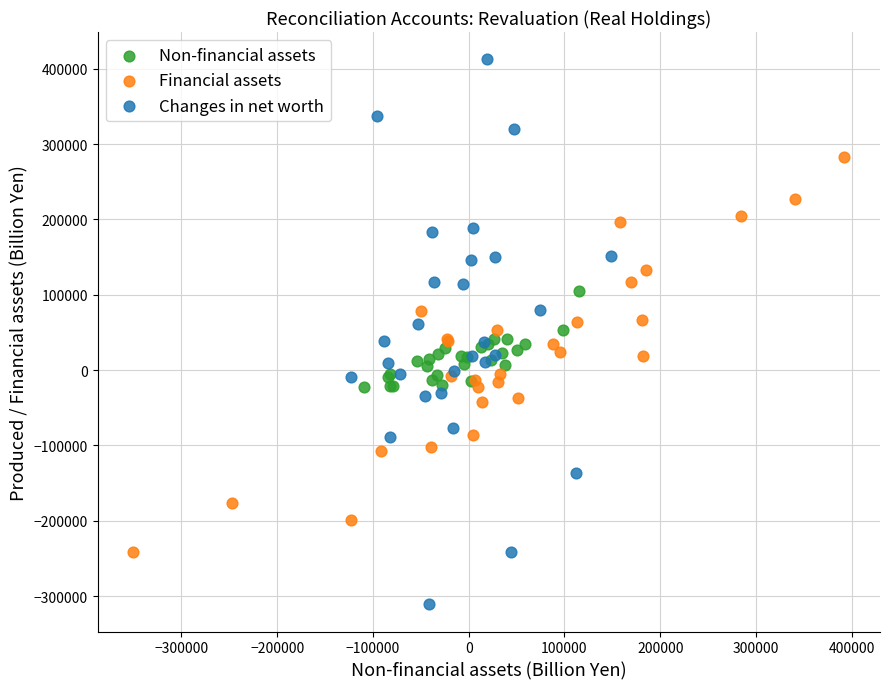

Which series reaches the maximum Y coordinate?

Changes in net worth